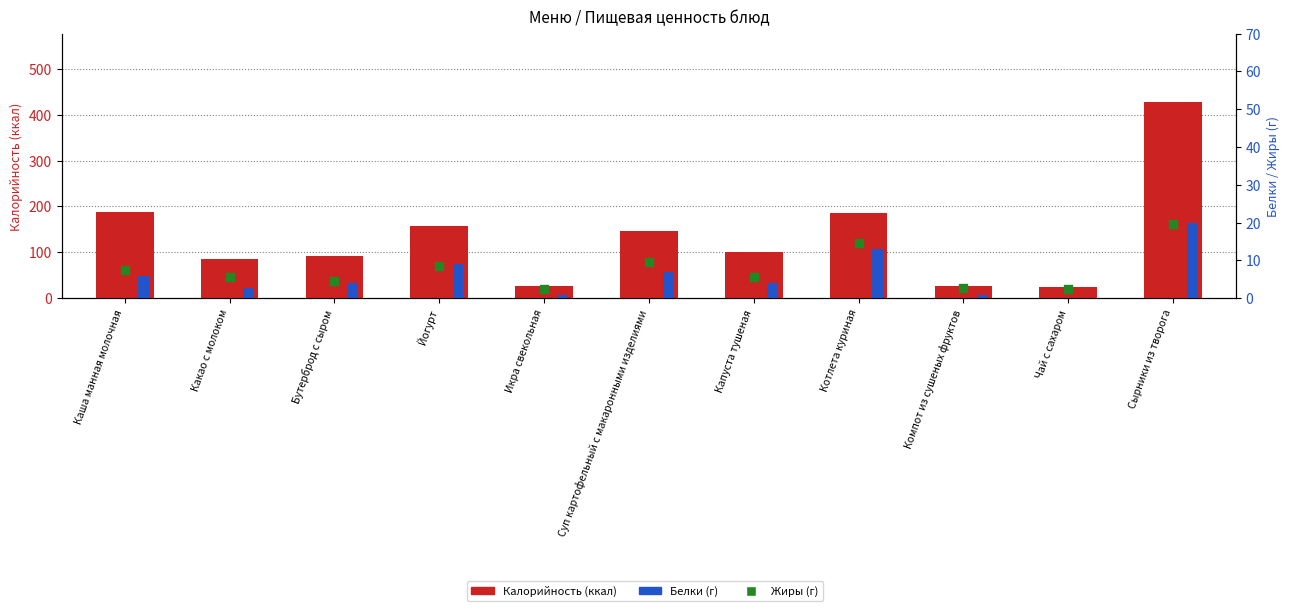

At how many categories does at least one series exceed 343?

1